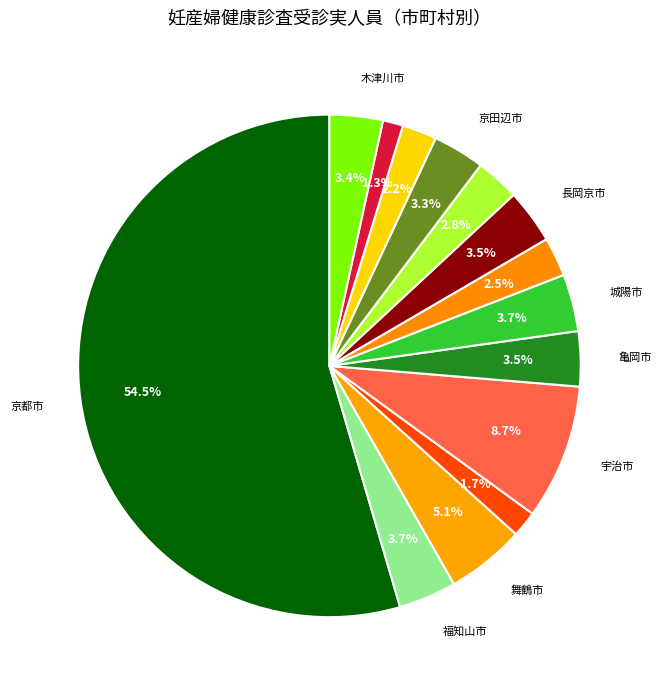

Count the number of slices in the pie.

14